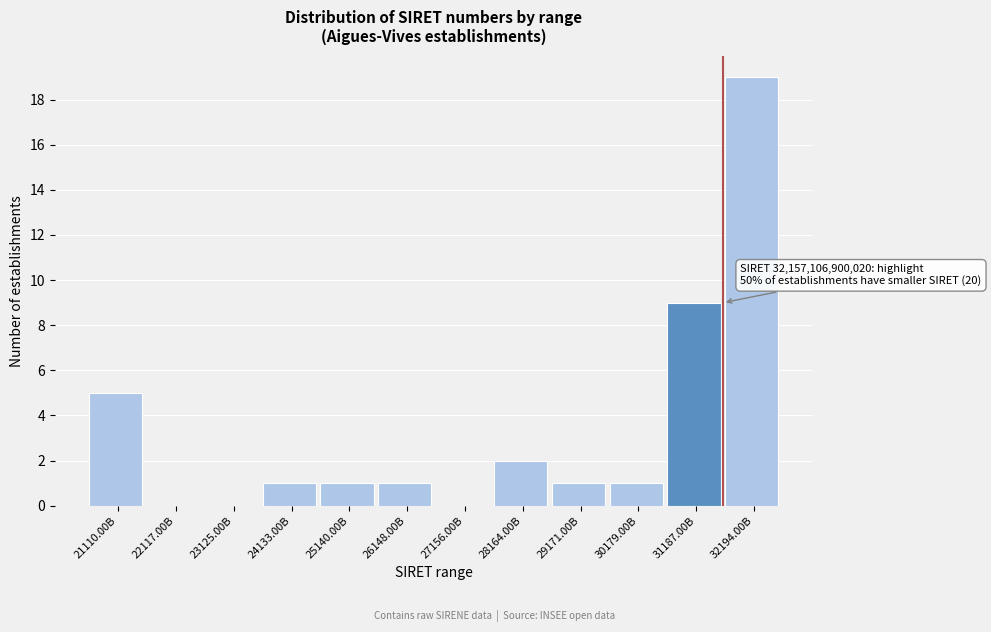

Reading left to right, extract all data points from this chart.

21110.00B=5	22117.00B=0	23125.00B=0	24133.00B=1	25140.00B=1	26148.00B=1	27156.00B=0	28164.00B=2	29171.00B=1	30179.00B=1	31187.00B=9	32194.00B=19